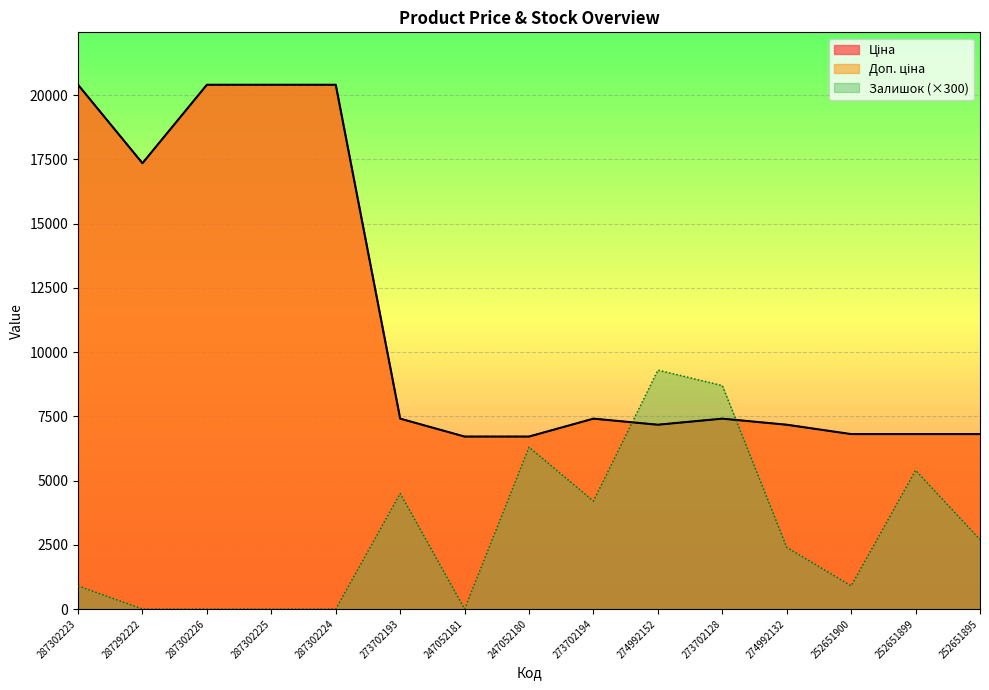

List the series in order of their peak value, lowest first.

Залишок, Ціна, Доп. ціна